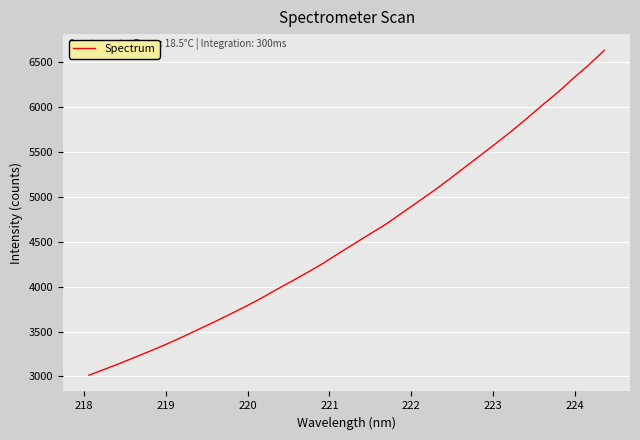

True or false: the data has more than 1 interior local peaks.

False